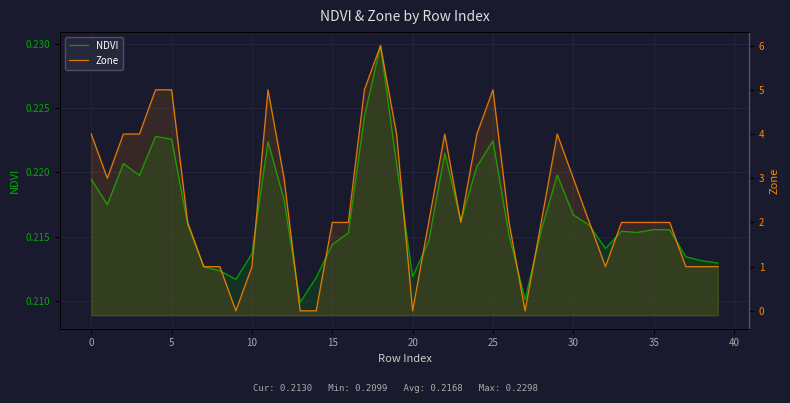

Where is NDVI nearest to the value 0?

13